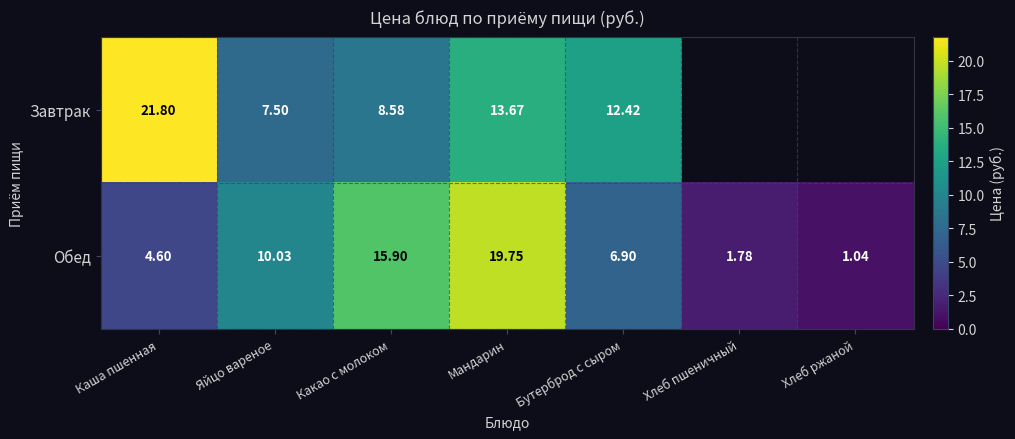

What is the difference between the highest and lowest values at Мандарин?

6.1